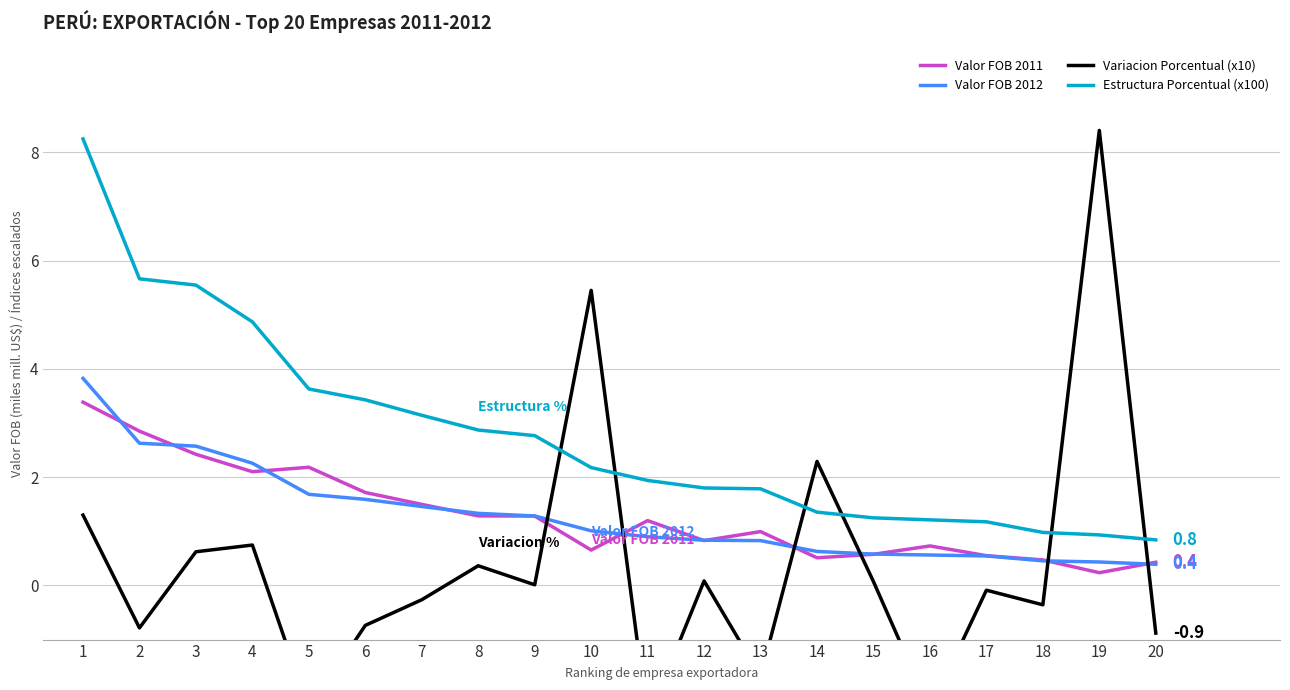

At which label does Variacion Porcentual (x10) reach its minimum?

11